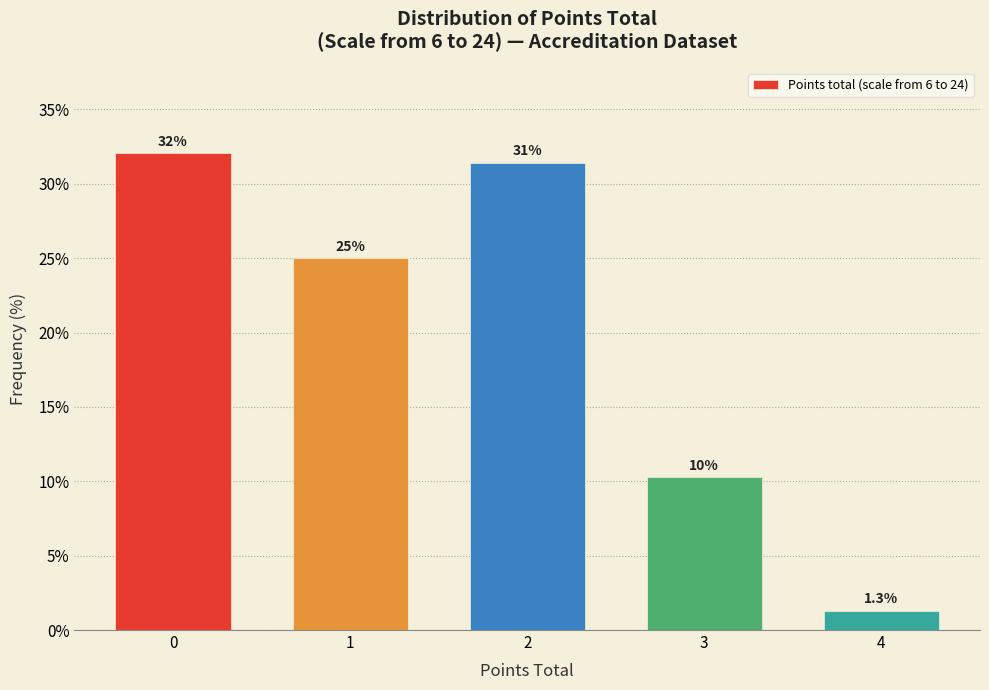

Reading right to left, transcribe all the data shown in this chart.

1.3	10.3	31.4	25.0	32.1